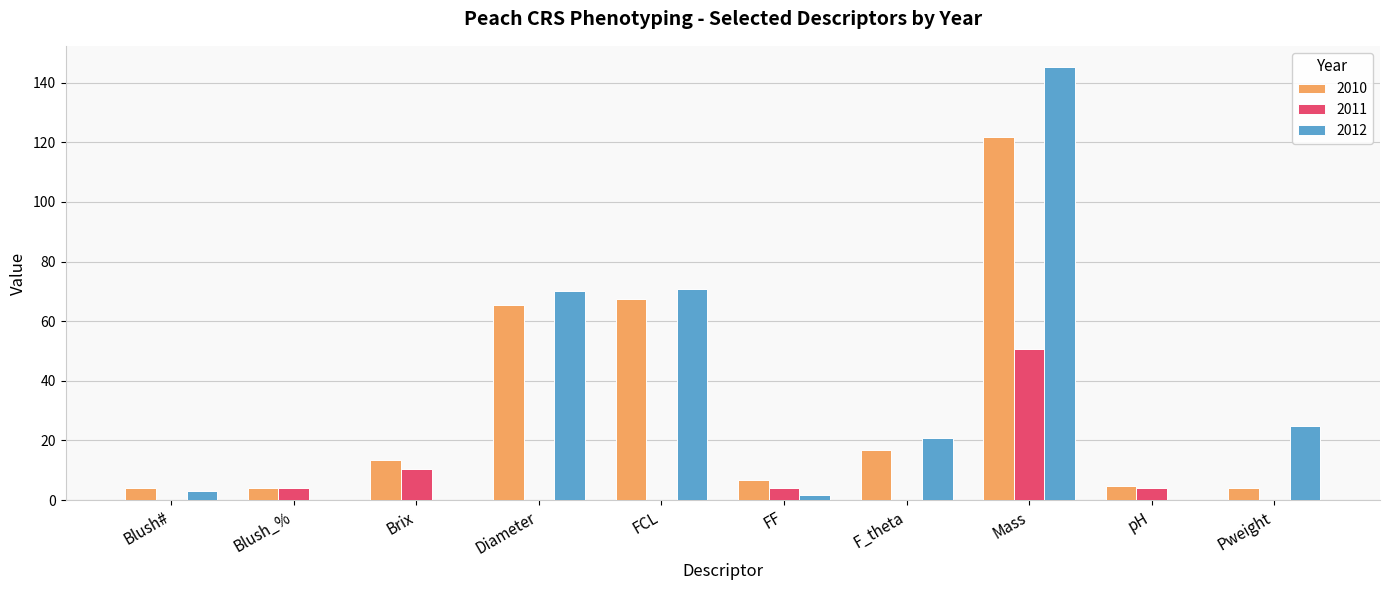

Is it true that 2012 equals 0.0 at Blush_%?

True